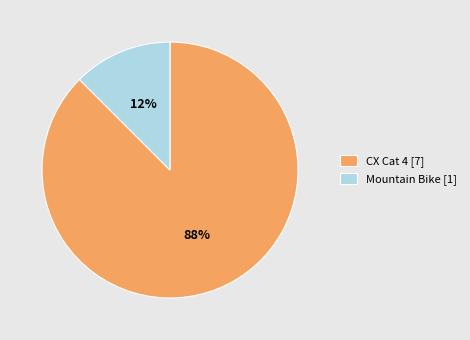

How many slices are in this pie chart?

2